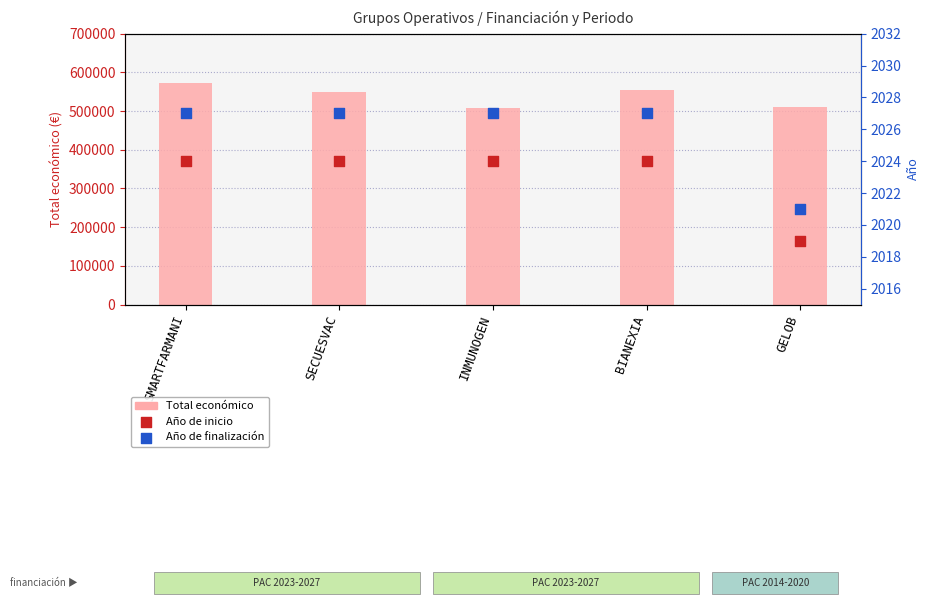

Which series has the largest Y range (max minus min)?

Total económico